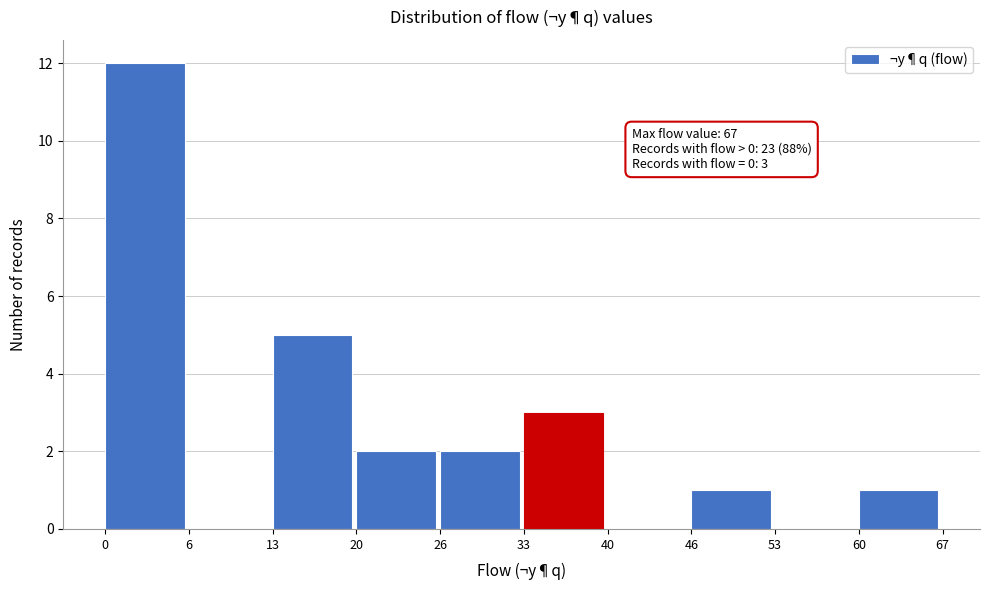

Reading left to right, extract all data points from this chart.

0=12	6=0	13=5	20=2	26=2	33=3	40=0	46=1	53=0	60=1